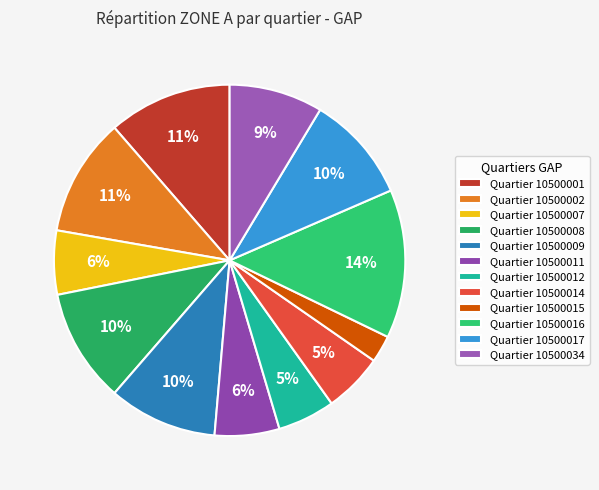

Which slice is the smallest?

Quartier 10500015